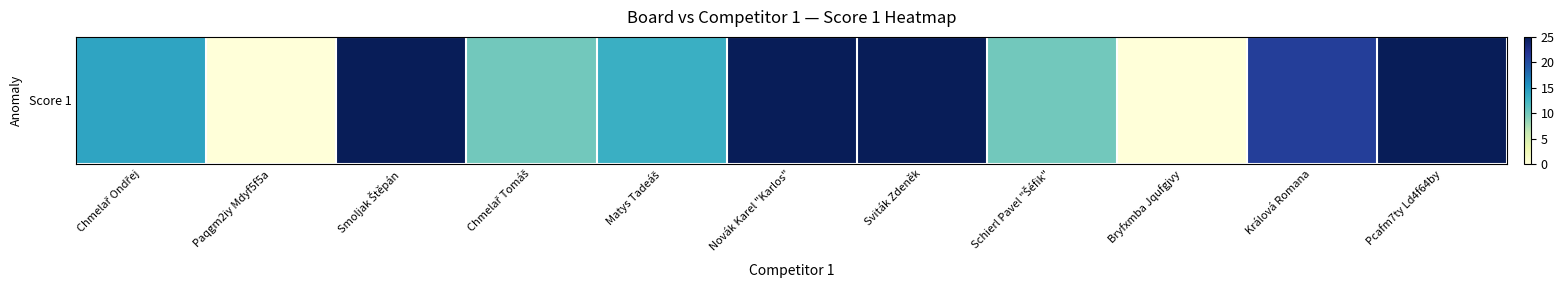

What is the sum of the values at Bryfxmba Jqufgjvy and Králová Romana?

21